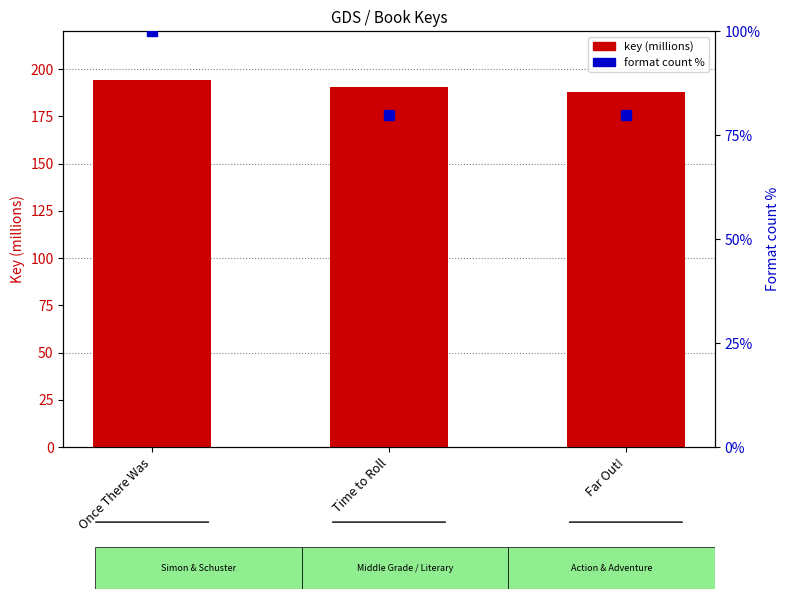

Is the value of format count % at Far Out! greater than the value of key (millions) at Once There Was?

No